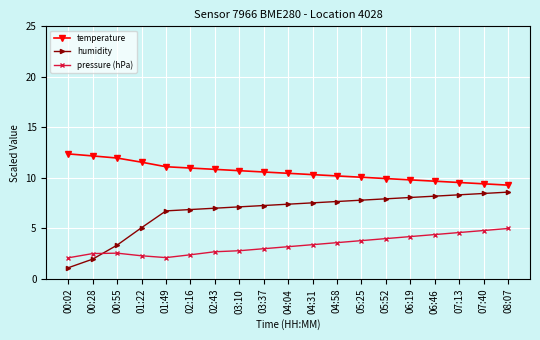

The humidity series shows 11.5 at 04:04. True or false?

False